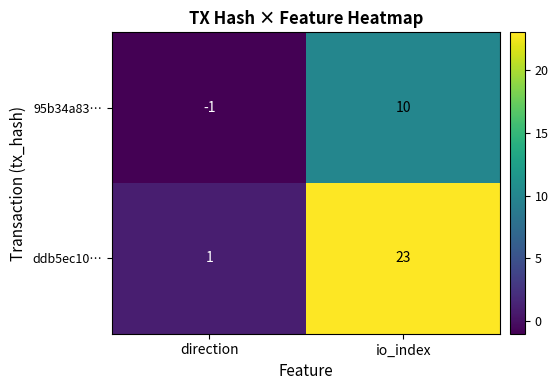

What is the minimum value shown in the chart?

-1